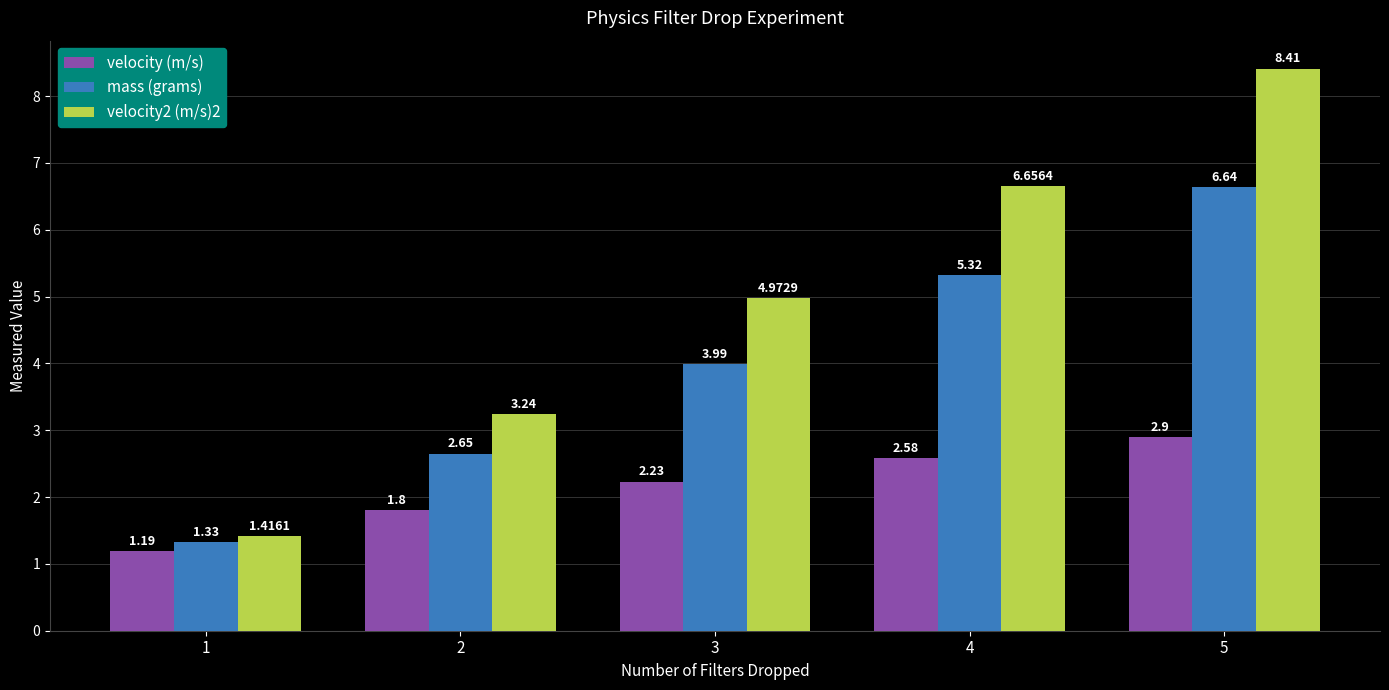

List the labels in order of velocity (m/s) value, largest first.

5, 4, 3, 2, 1